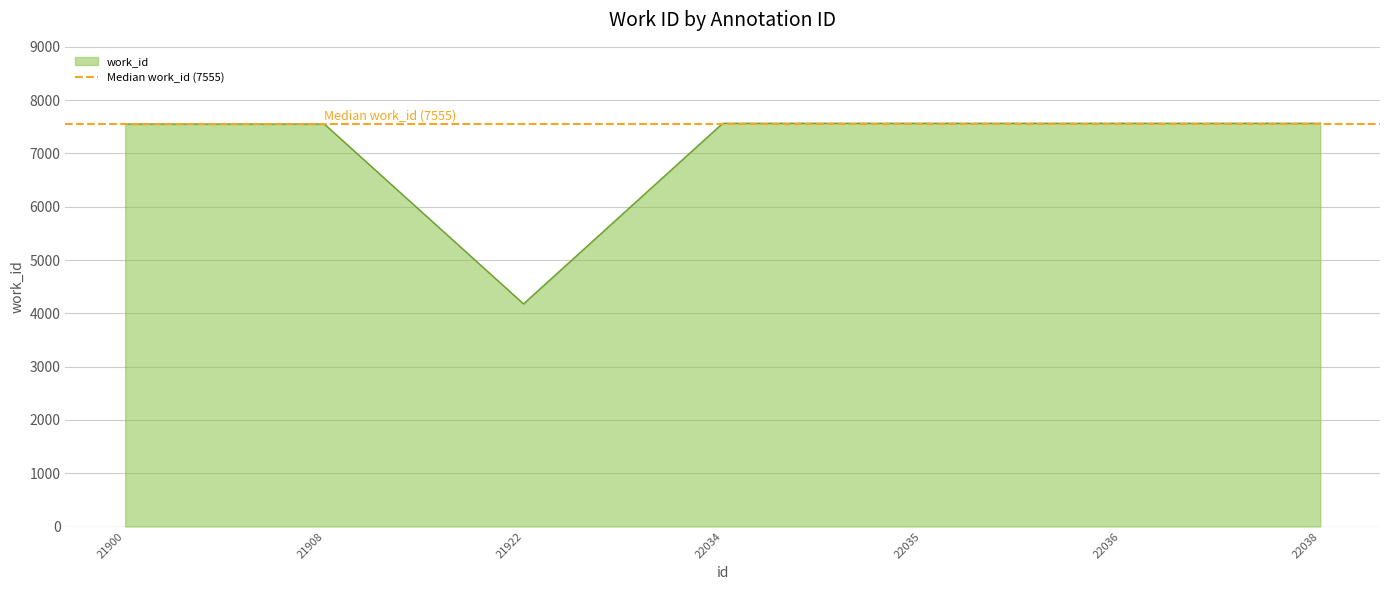

Read the value at 22035.

7565